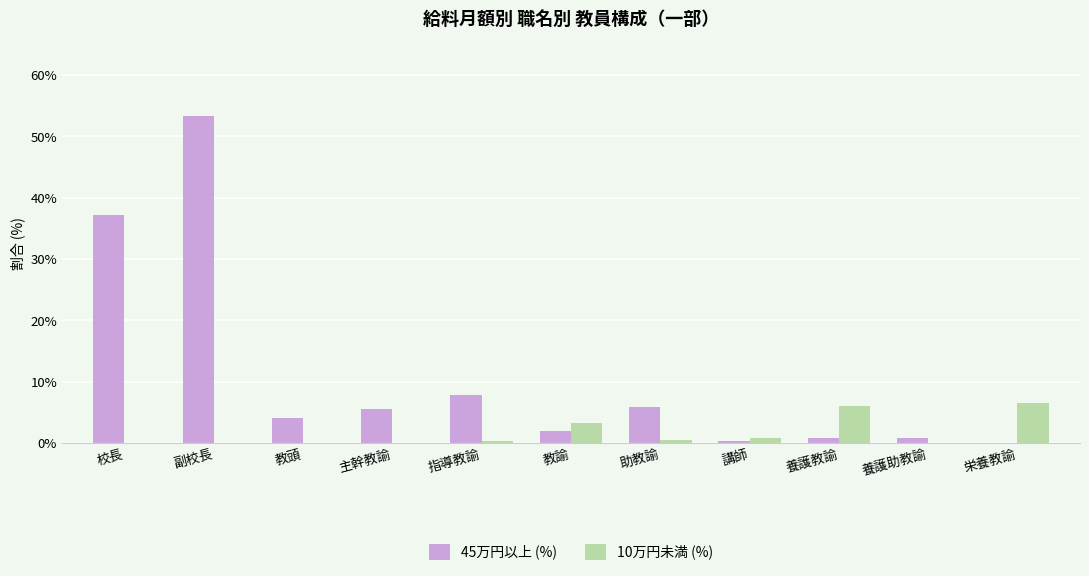

At which category is the sum across all series the highest?

副校長